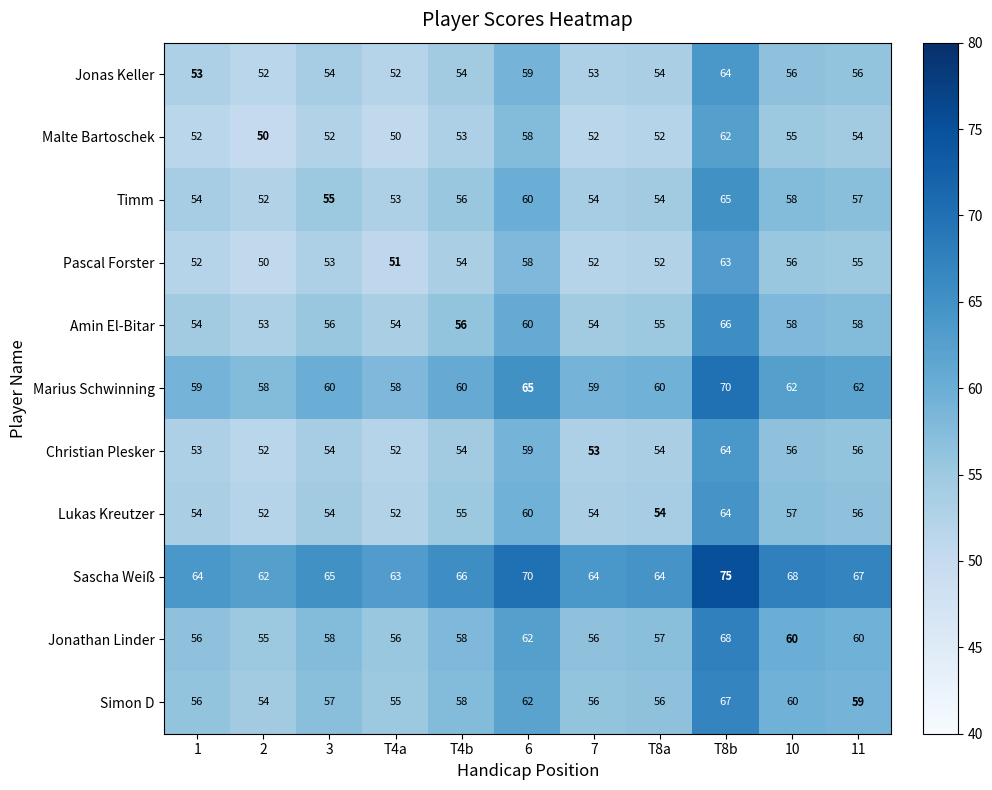

What is the minimum value shown in the chart?

50